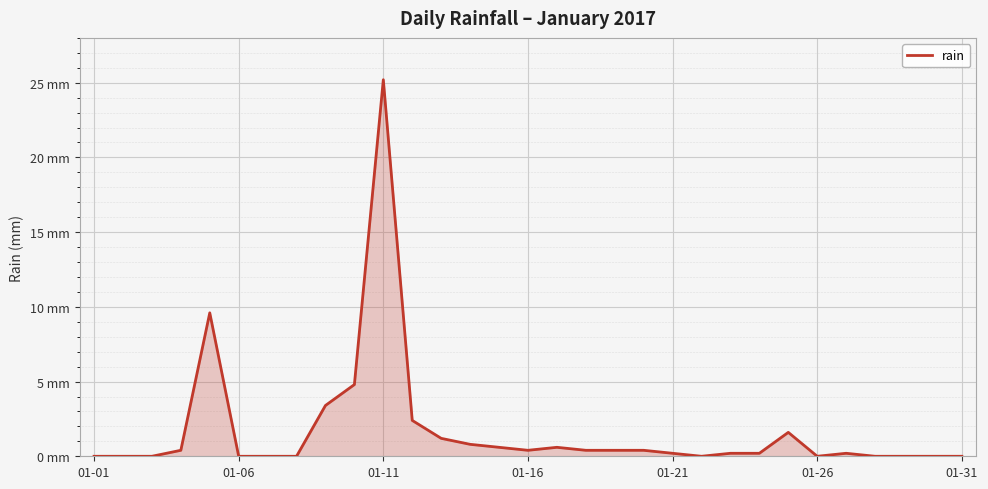

Does the chart display data point markers on the line(s)?

No